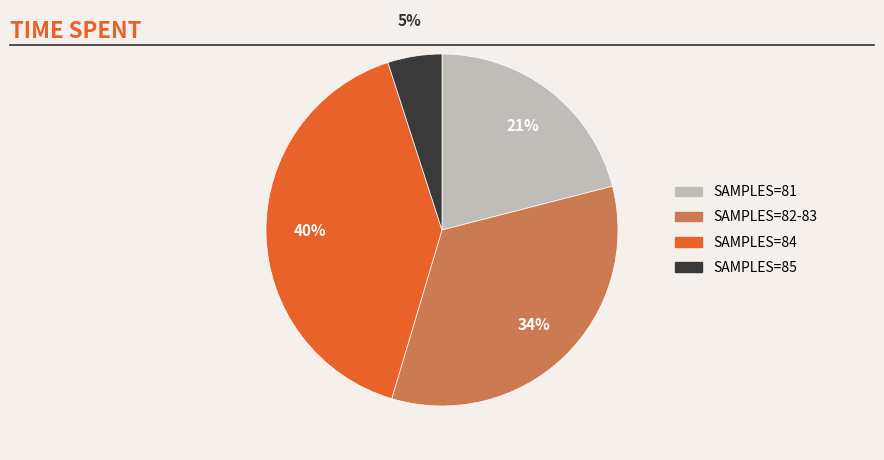

To the nearest percent, what is the difference between the largest and smallest slice percentages?

35%